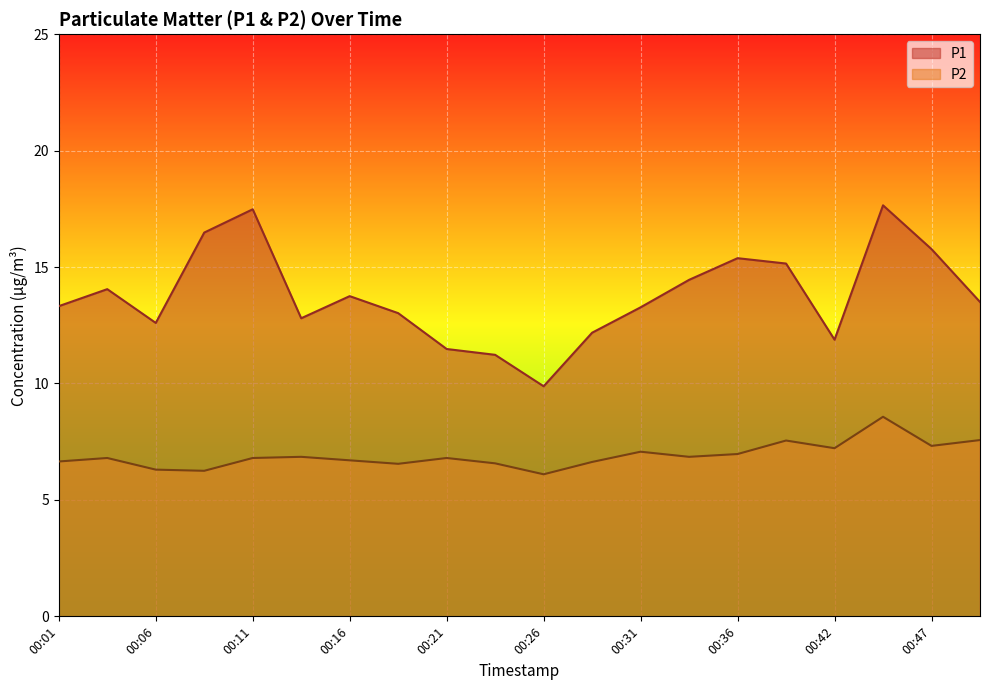

What is the sum of the P1 values at 00:11 and 00:06?

30.1